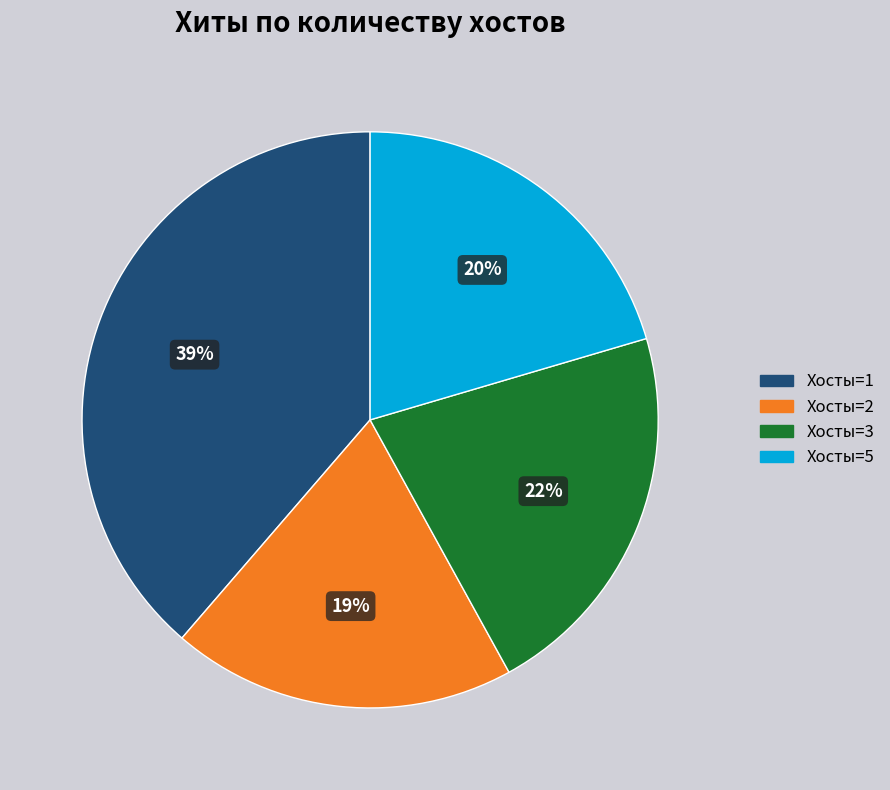

Is there any slice that represents more than half of the pie?

No